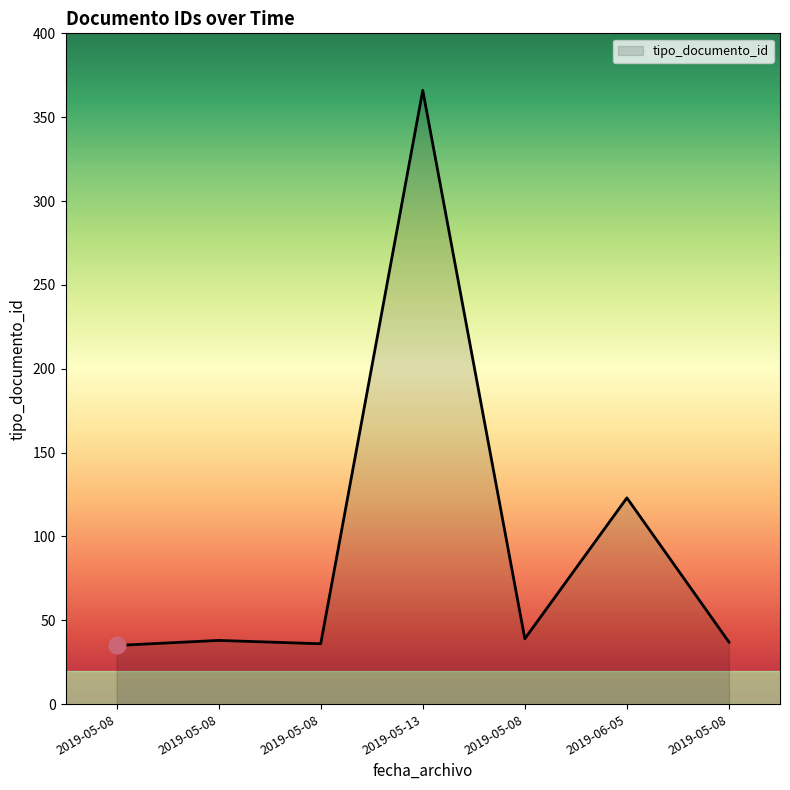

What is the value of the 1st point from the left?

35